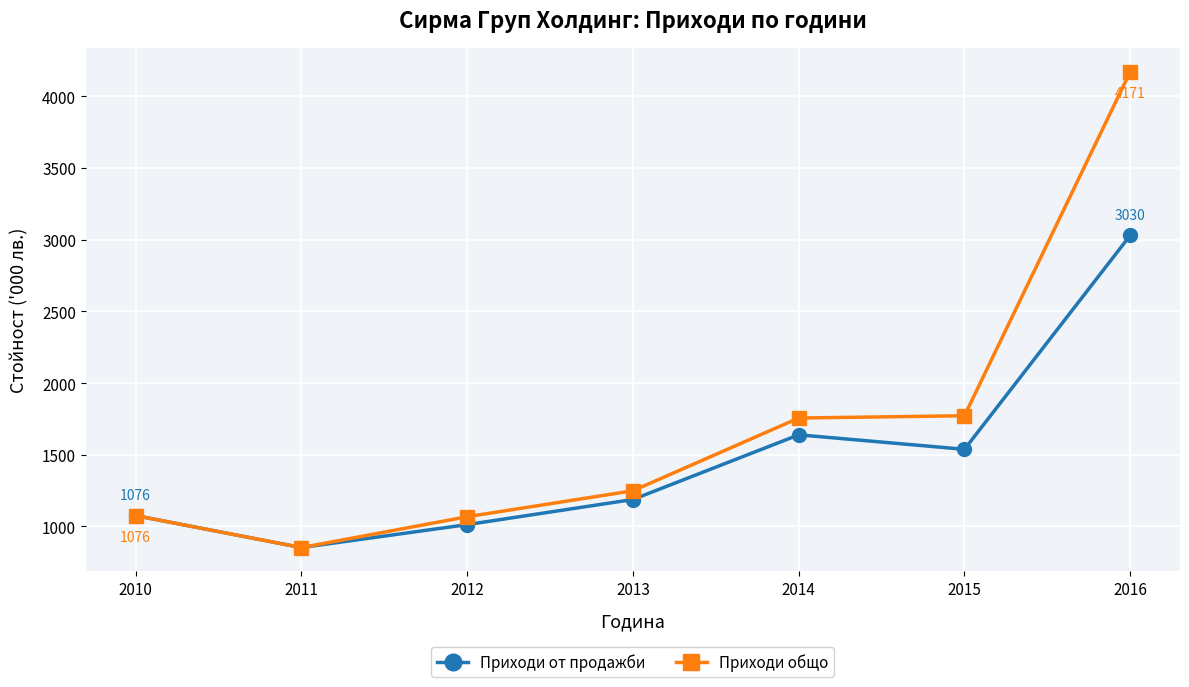

What is the average value of the Приходи от продажби series?

1477